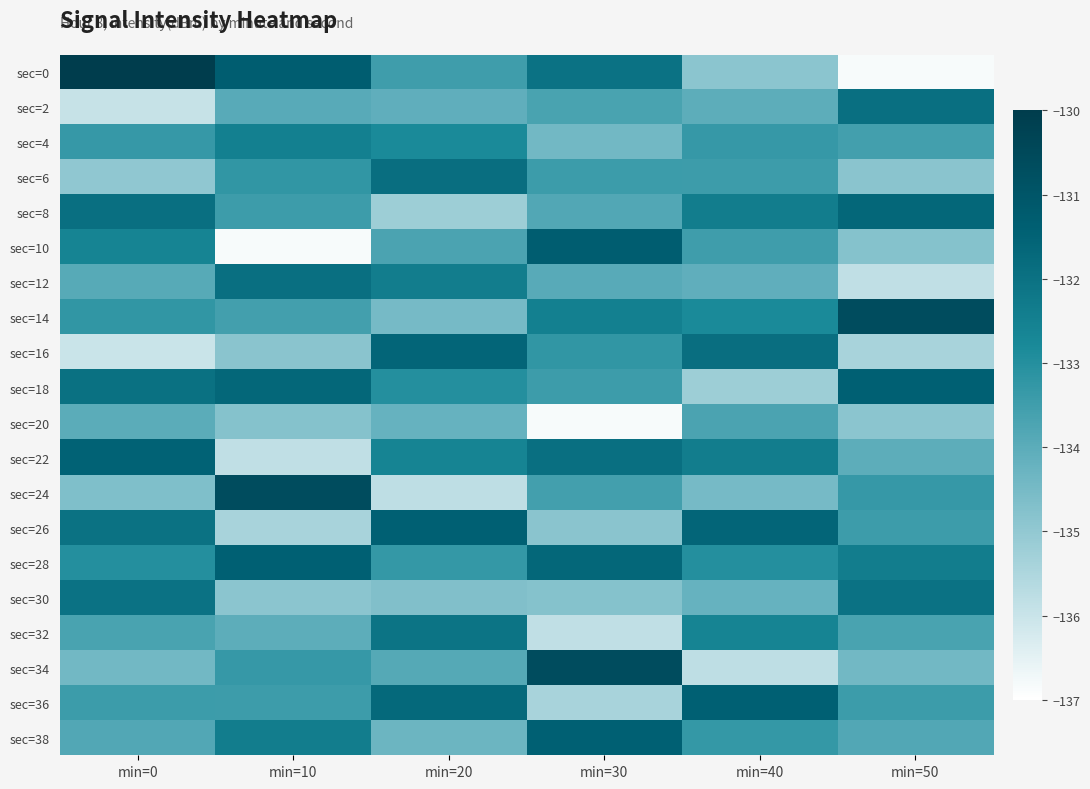

Which series changed the most between min=0 and min=30?

sec=34